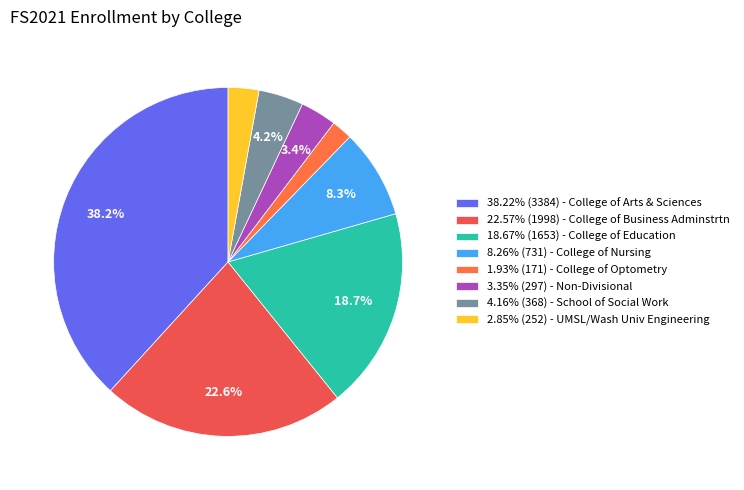

How many slices are in this pie chart?

8